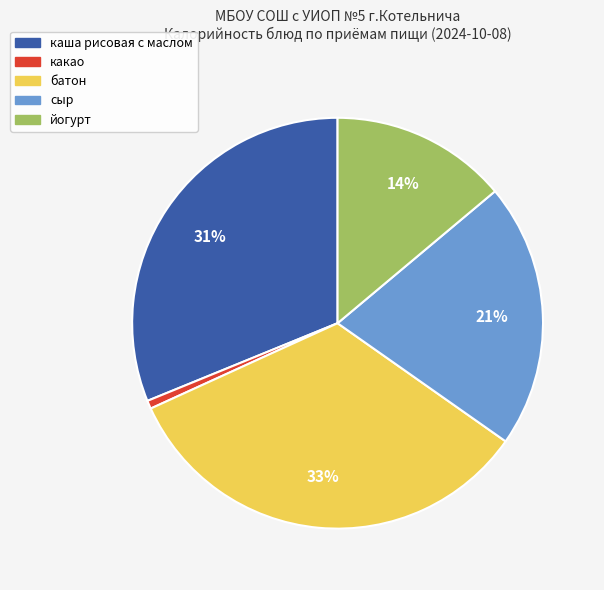

Which category has the smallest portion of the pie?

какао